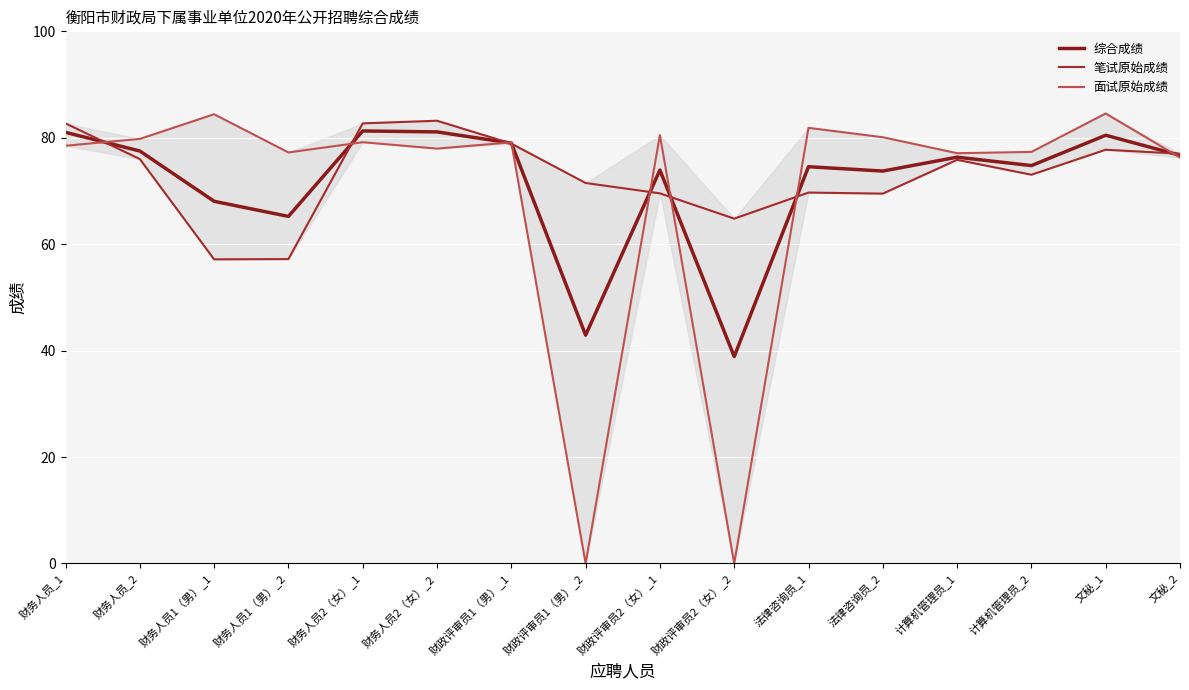

What is the difference between the 综合成绩 values at 法律咨询员_2 and 财政评审员2（女）_1?

0.2